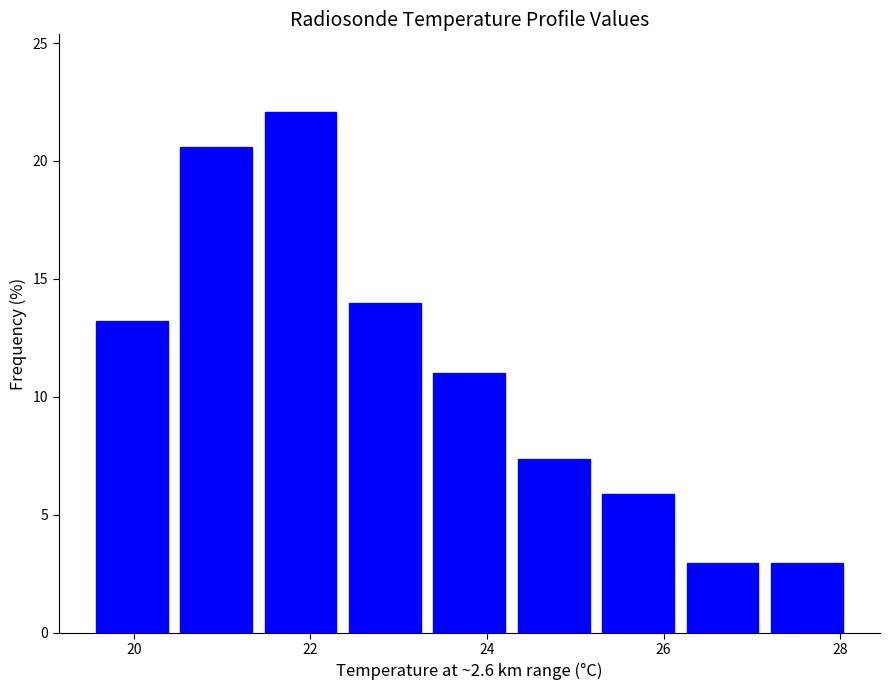

How tall is the bar that spans 19.6 to 20.4 on the x-axis? Neither the bar edges nor the heights are printed on the chart, so give them approximately, as read against the axes.

13.0